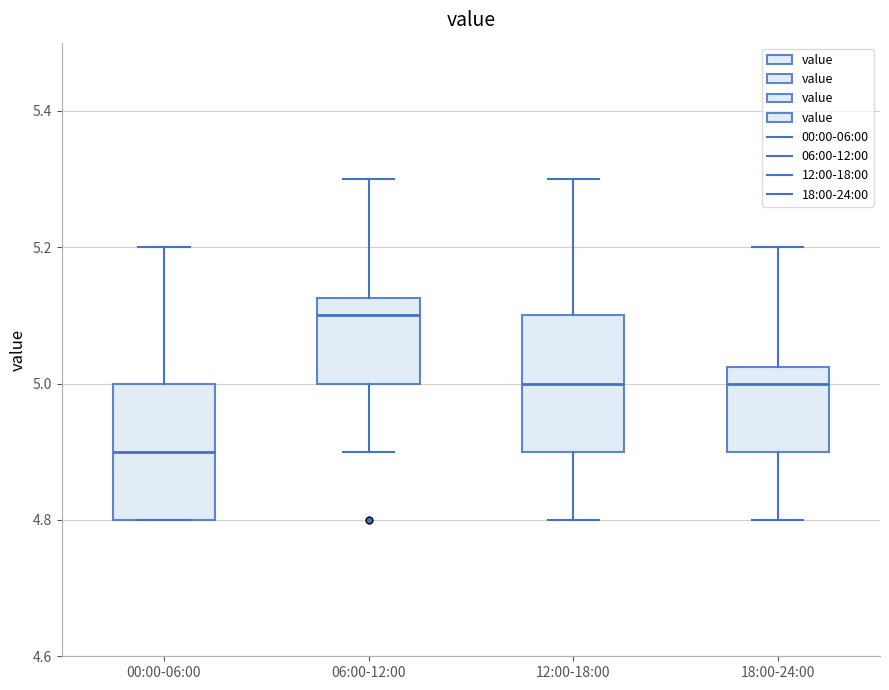

Reading left to right, read every box against the y-axis: the position of its median line, the range the box covers, and the ends of its whiskers. The values are not printed on the chart, so give them approximately, as read against the axis.

00:00-06:00: median 4.90, box 4.80 to 5.00, whiskers 4.80 to 5.20
06:00-12:00: median 5.10, box 5.00 to 5.12, whiskers 4.90 to 5.30
12:00-18:00: median 5.00, box 4.90 to 5.10, whiskers 4.80 to 5.30
18:00-24:00: median 5.00, box 4.90 to 5.02, whiskers 4.80 to 5.20